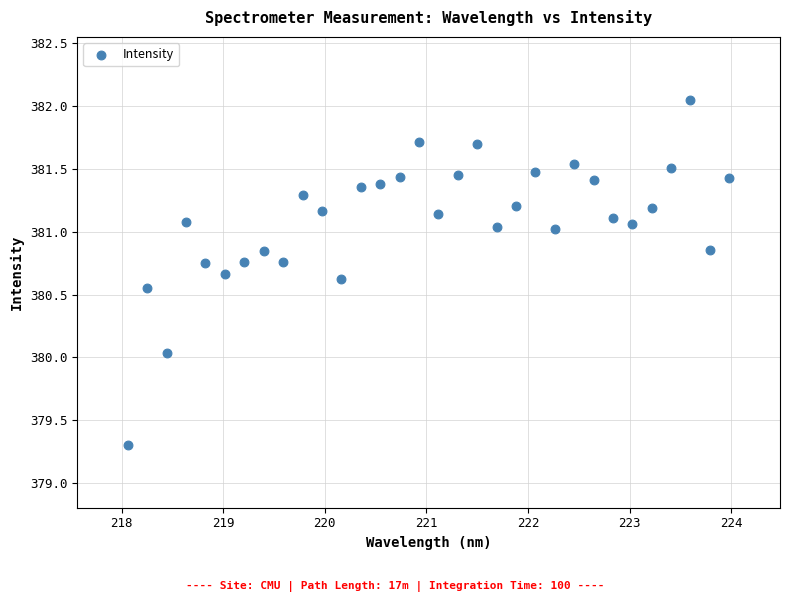

What is the range of X values (max minus min)?

5.9